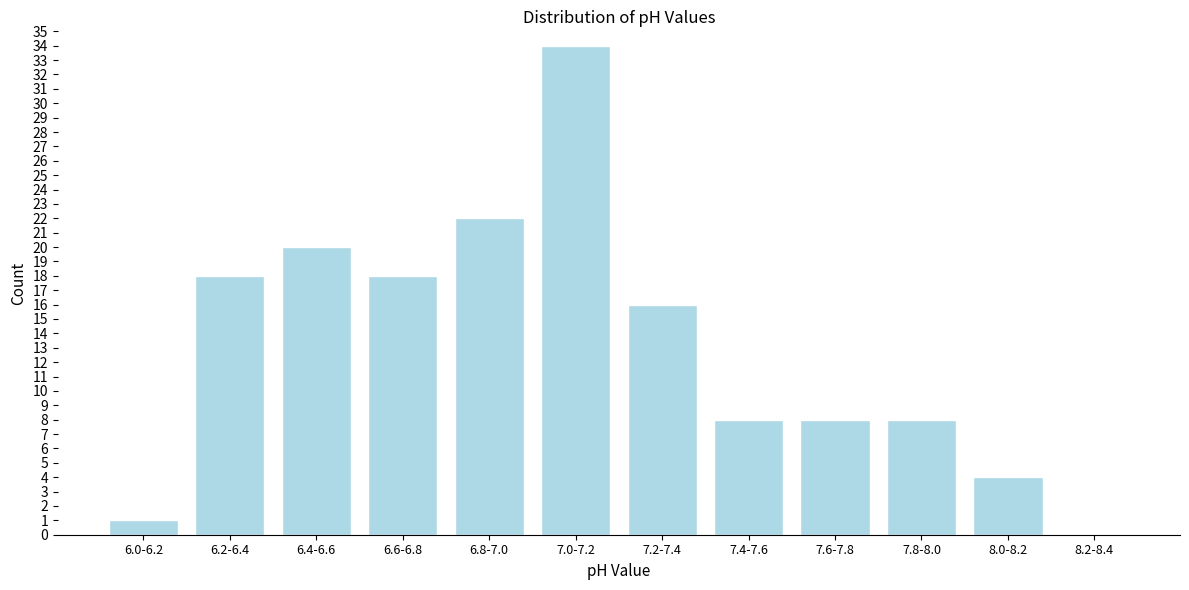

Reading left to right, extract all data points from this chart.

6.0-6.2=1	6.2-6.4=18	6.4-6.6=20	6.6-6.8=18	6.8-7.0=22	7.0-7.2=34	7.2-7.4=16	7.4-7.6=8	7.6-7.8=8	7.8-8.0=8	8.0-8.2=4	8.2-8.4=0